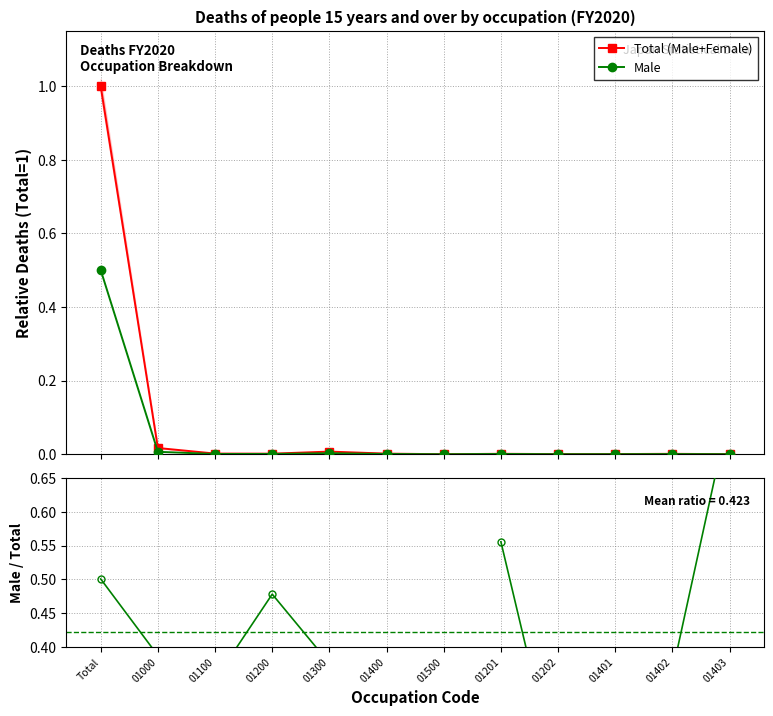

Which series has the largest range (max minus min)?

Total (Male+Female)